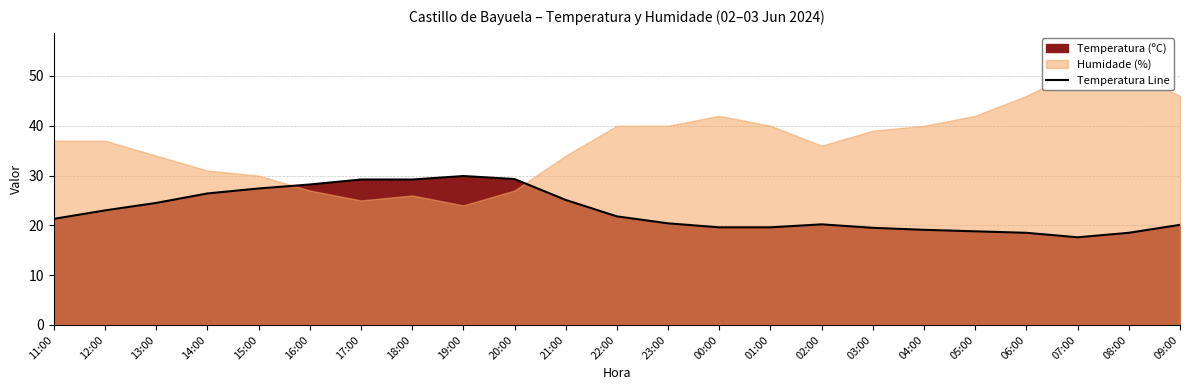

The chart shows a value of 29.3 at 20:00. True or false?

True